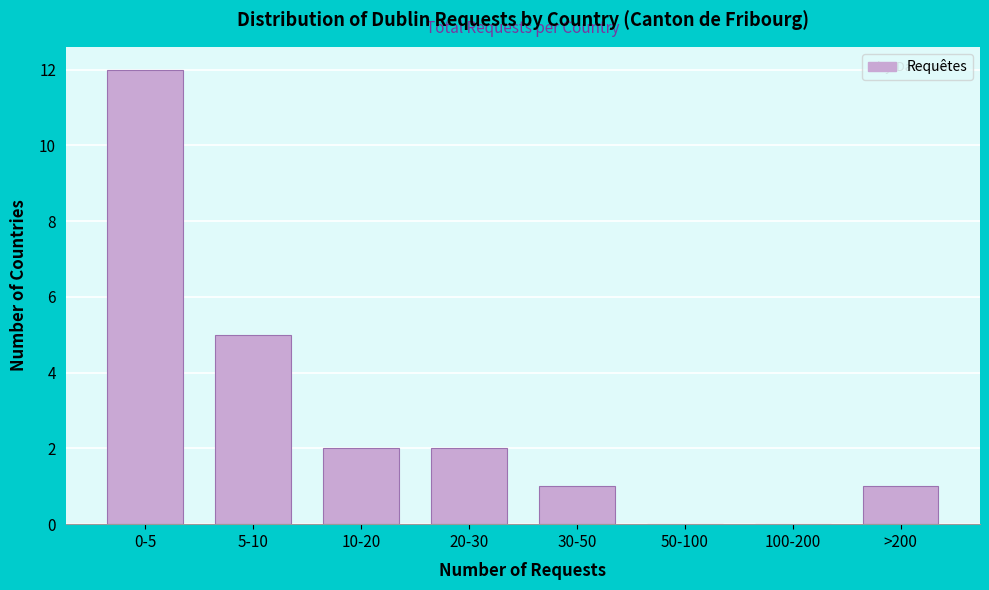

Reading left to right, what are all the values shown in this chart?

0-5=12	5-10=5	10-20=2	20-30=2	30-50=1	50-100=0	100-200=0	>200=1